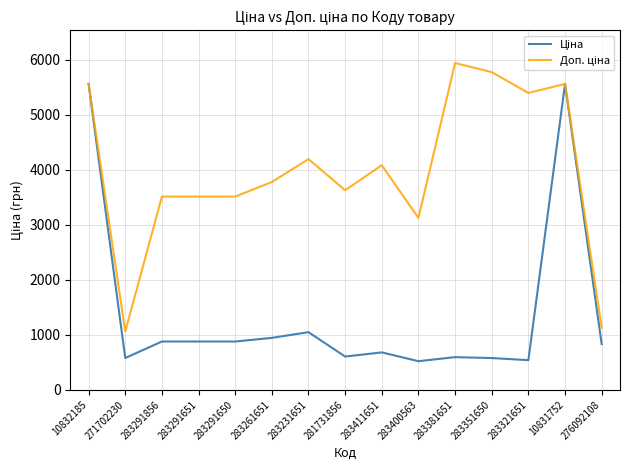

Which label corresponds to the largest value in the chart?

283381651